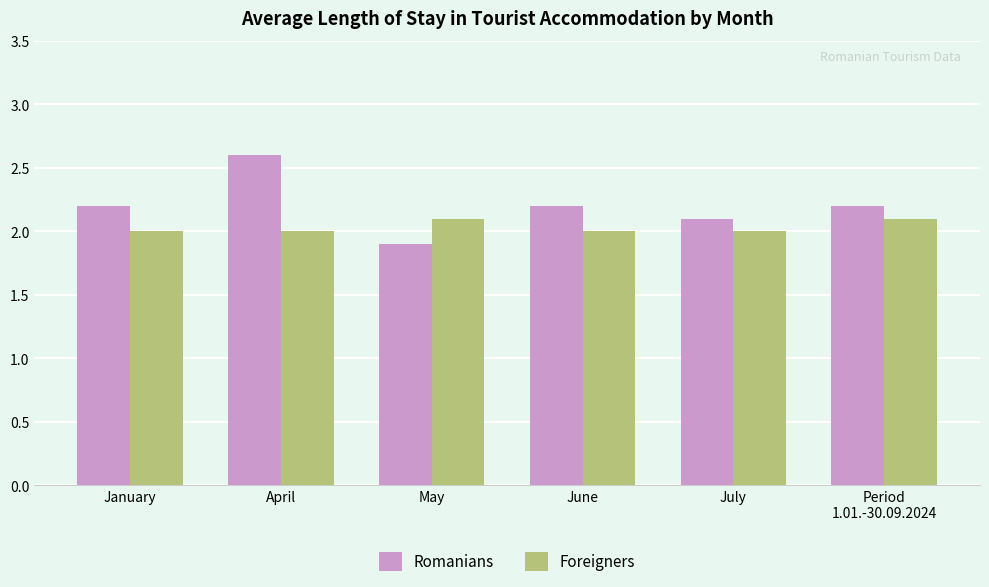

True or false: Foreigners has a value of 0.9 at July.

False